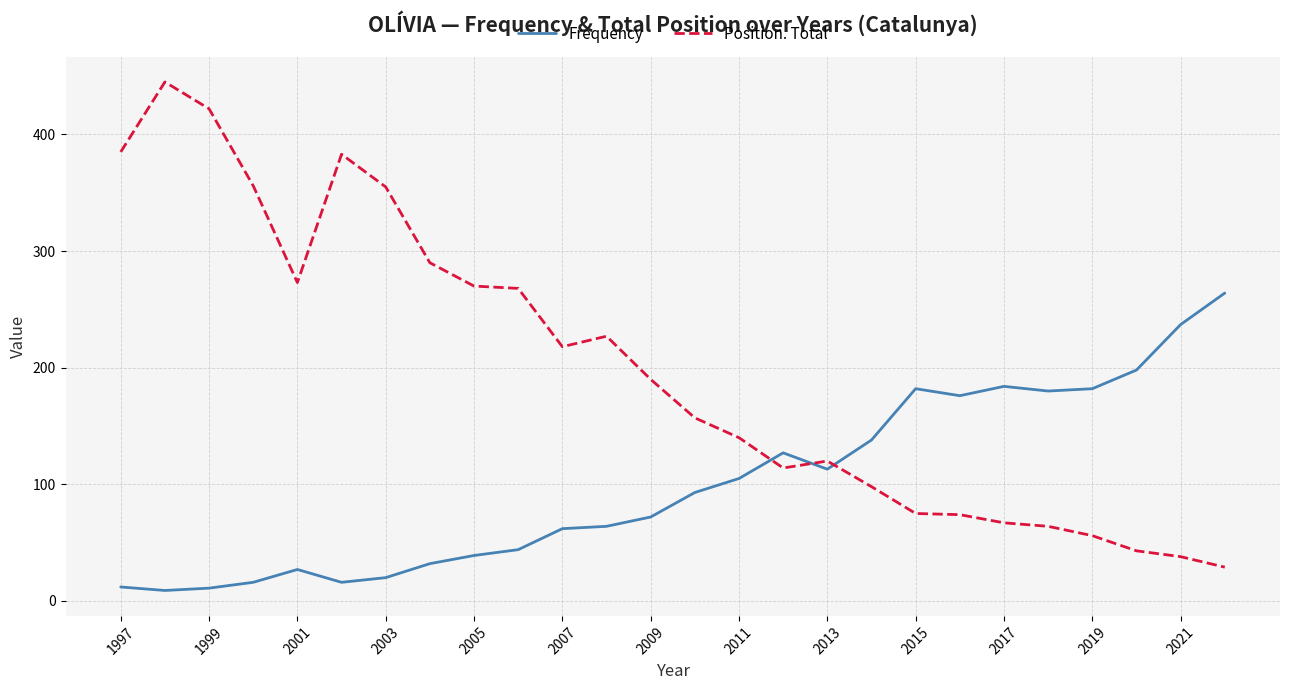

Which series has the largest total across all categories?

Position. Total